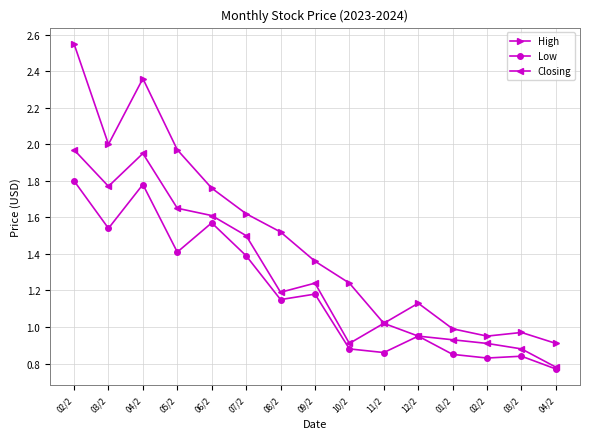

What is the difference between the highest and lowest values at 08/2?

0.4